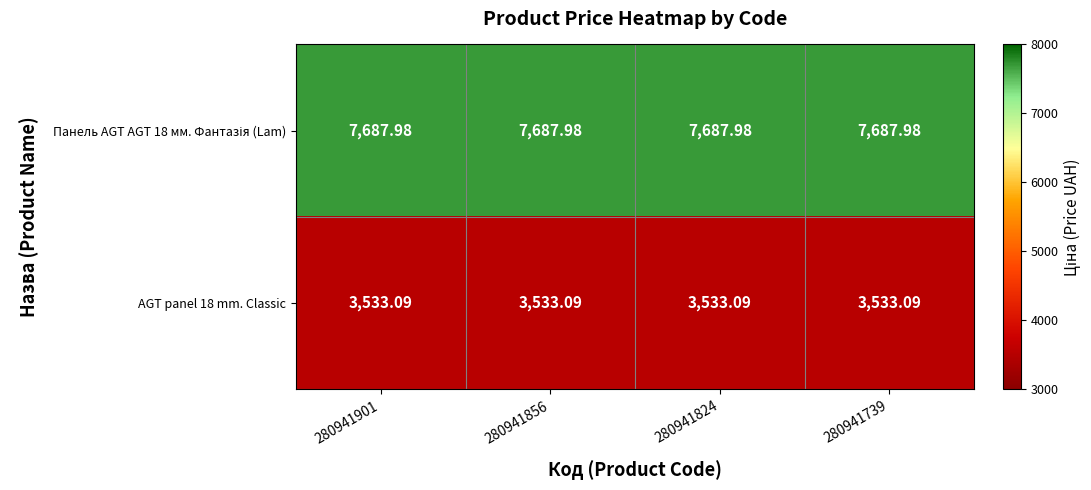

How many series are shown in this chart?

2